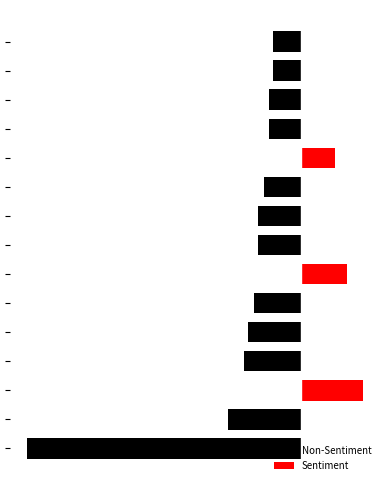

At 7, list the series in order from smallest to largest.

Non-Sentiment, Sentiment